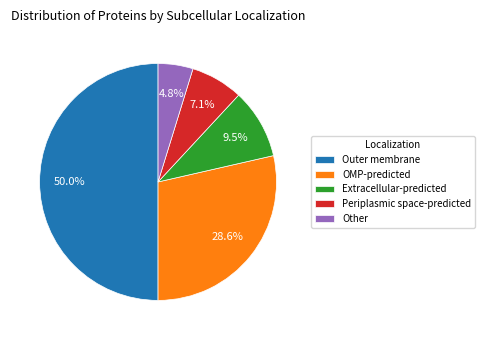

What is the ratio of the value at OMP-predicted to the value at Outer membrane?

0.6